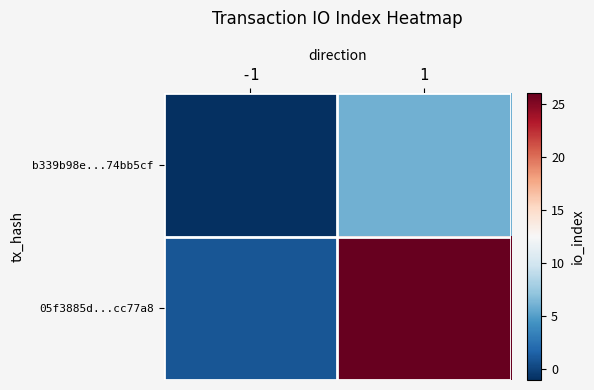

Reading left to right, what are all the values shown in this chart?

b339b98e...74bb5cf: -1=-1	1=6
05f3885d...cc77a8: -1=1	1=26